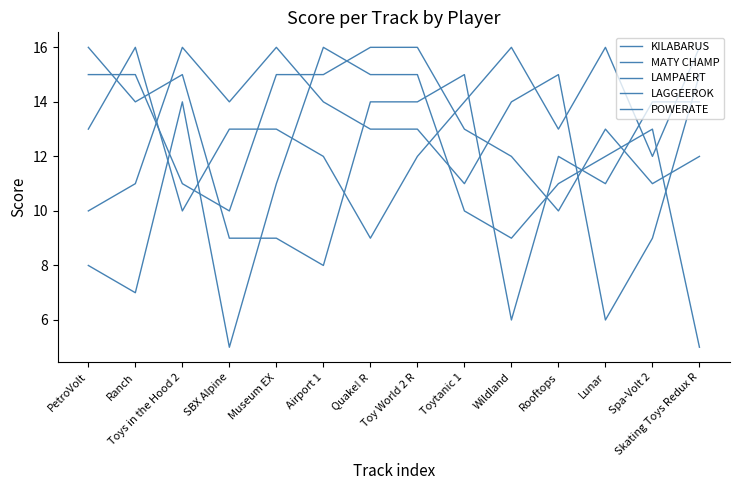

What position from the right is PetroVolt?

14